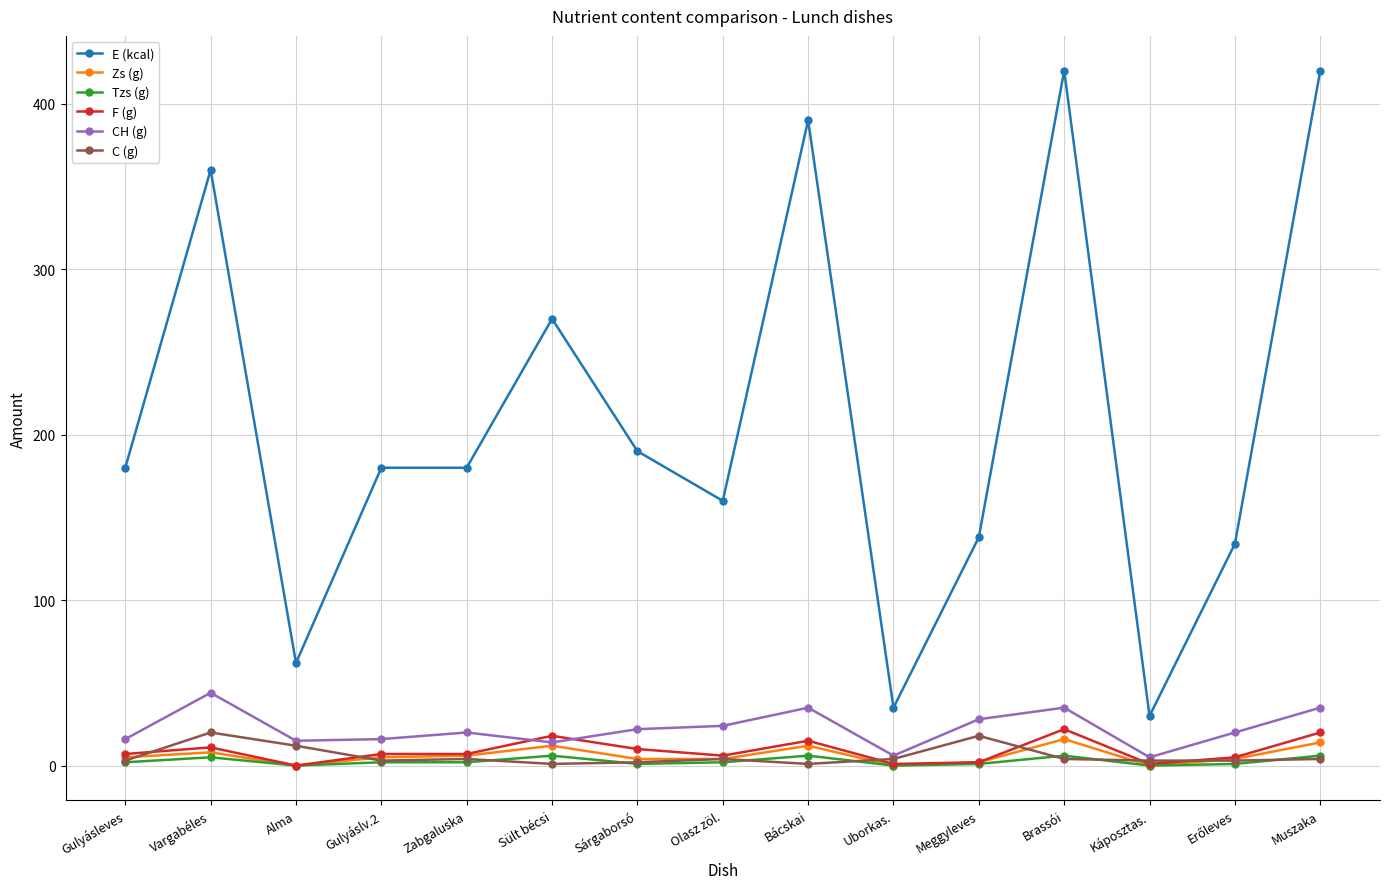

What is the maximum value shown in the chart?

420